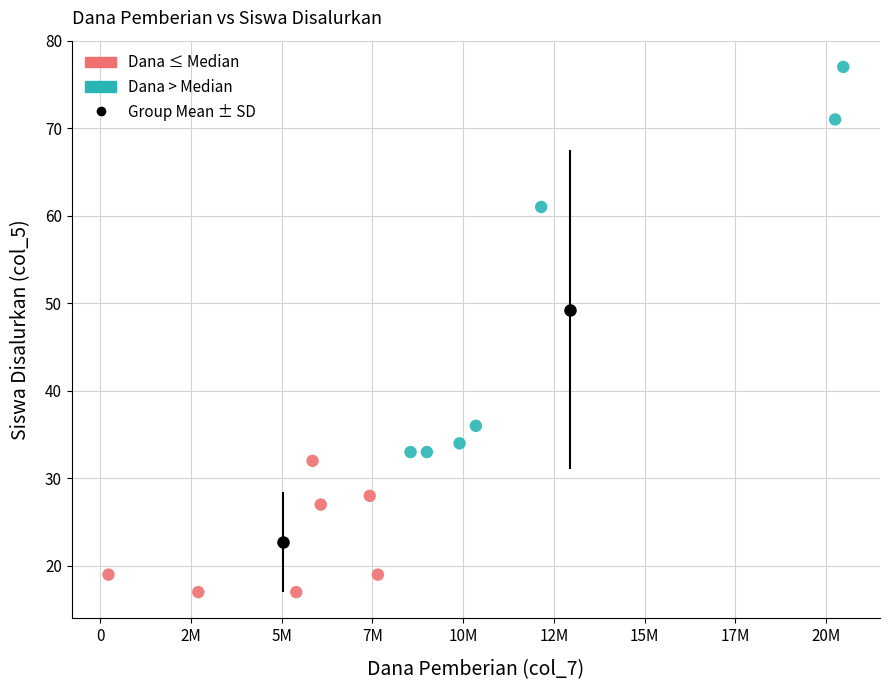

Which series reaches the maximum Y coordinate?

Dana > Median